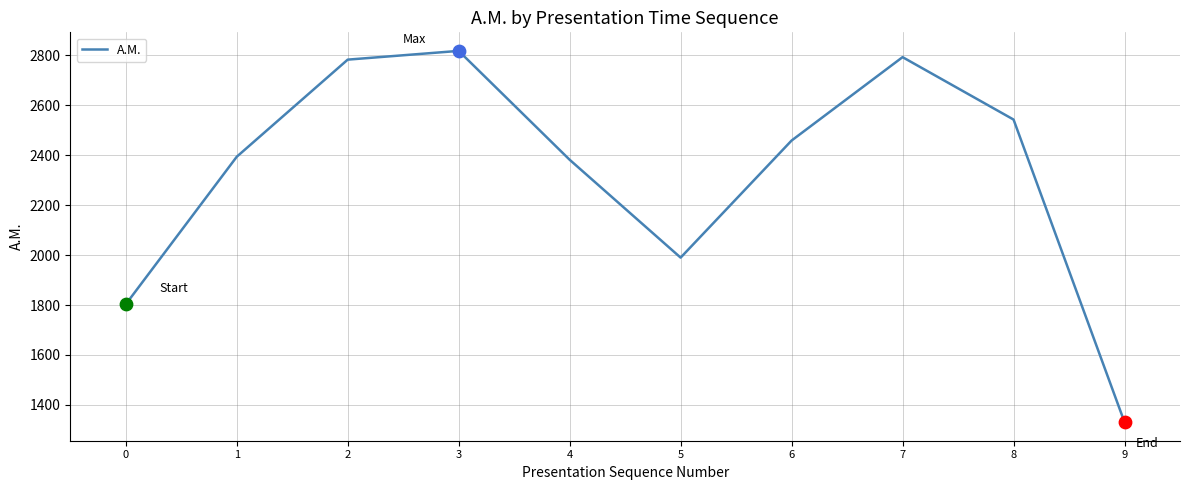

Approximately how many times larger is the value at 0 compared to 7?

0.6